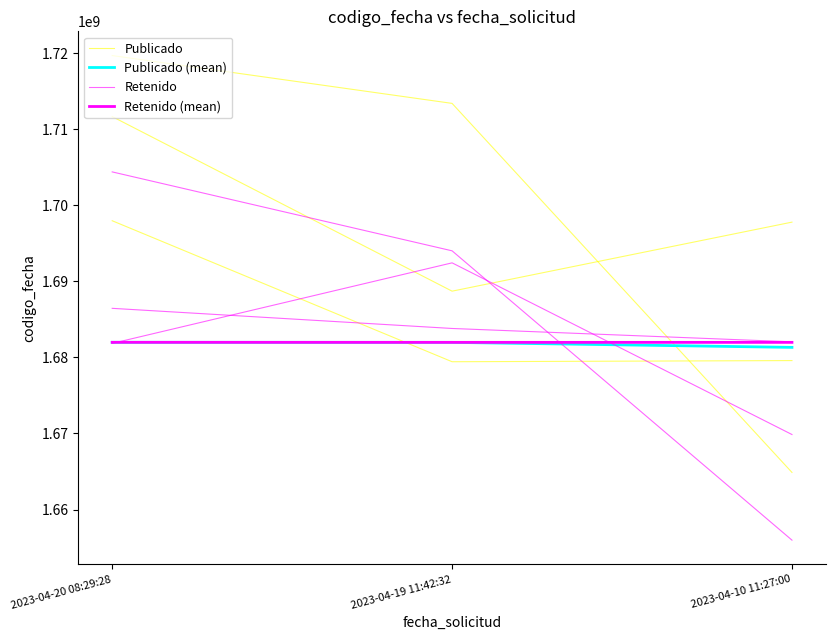

What value does the Publicado (mean) series have at 2023-04-10 11:27:00?

1681317016.0